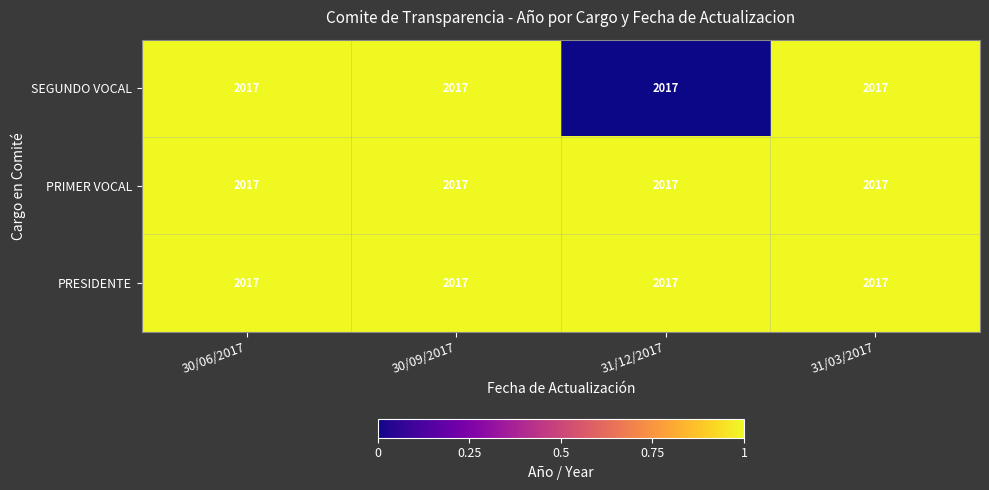

Is it true that PRESIDENTE equals 1 at 31/03/2017?

True